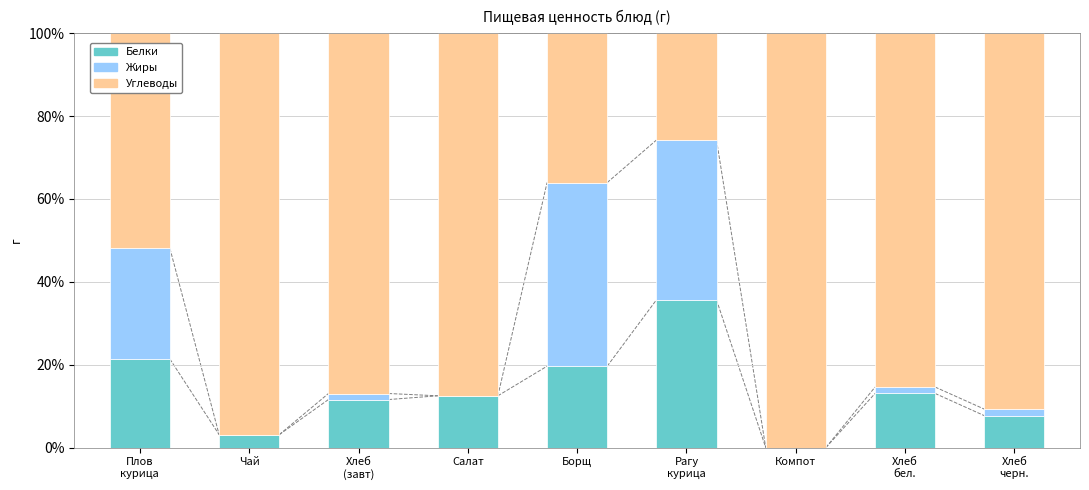

What is the total value across all series at Чай?

100.0